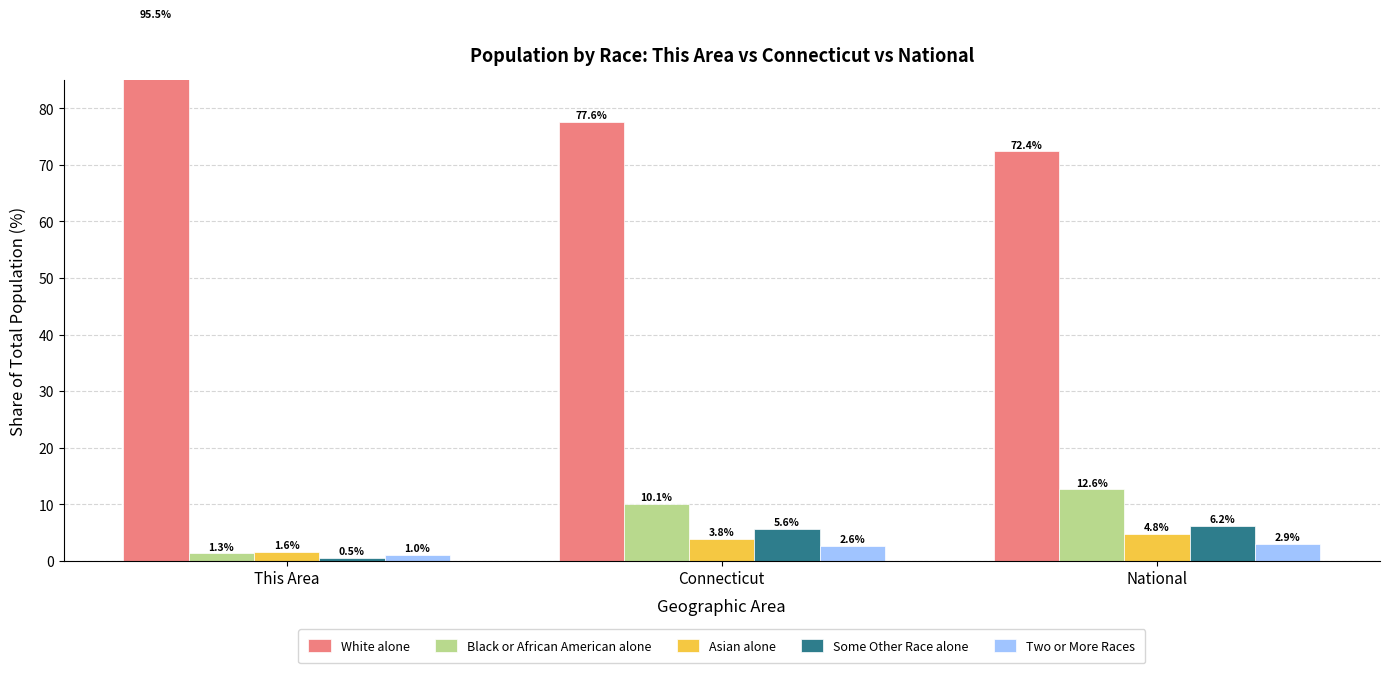

Does the chart contain any negative values?

No